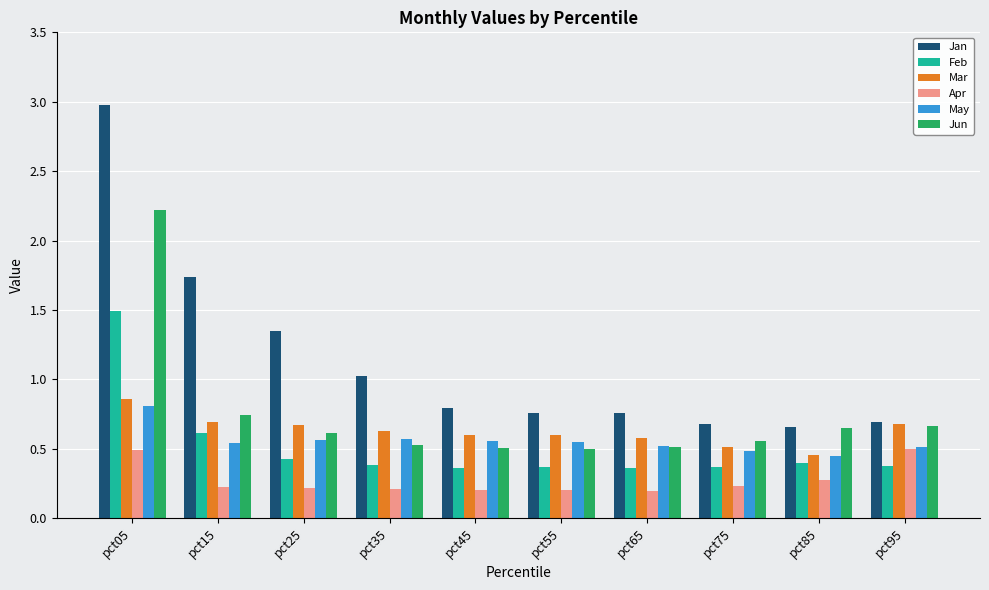

At pct05, list the series in order from largest to smallest.

Jan, Jun, Feb, Mar, May, Apr